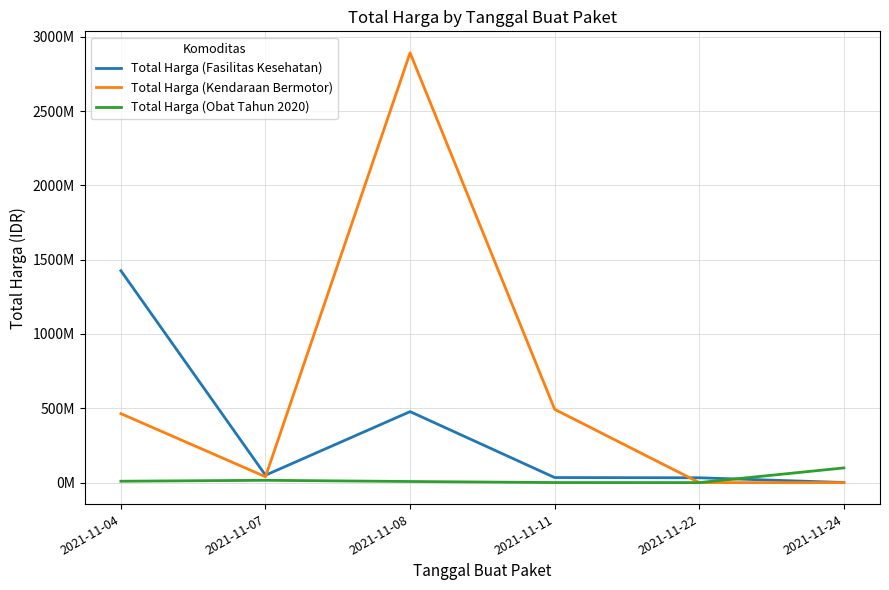

What are all the series names shown in the legend?

Total Harga (Fasilitas Kesehatan), Total Harga (Kendaraan Bermotor), Total Harga (Obat Tahun 2020)